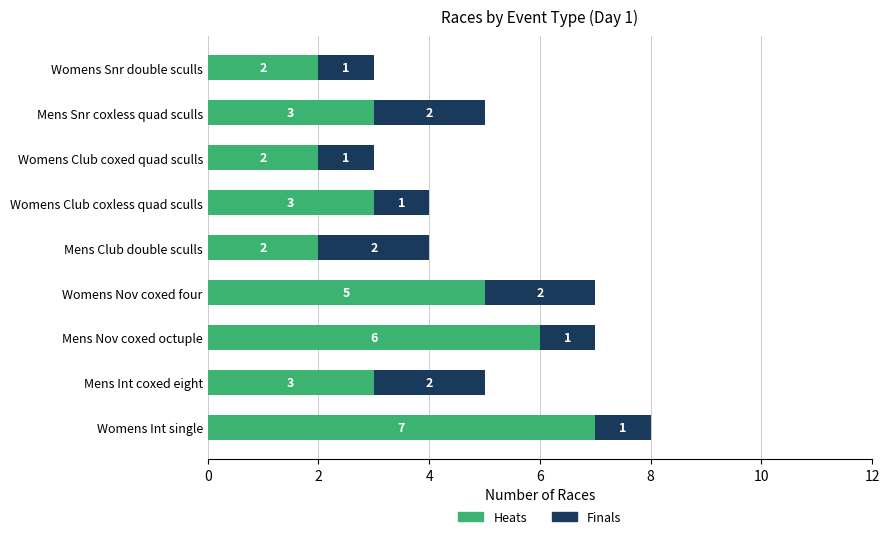

What is the approximate value of Heats at Womens Int single?

7